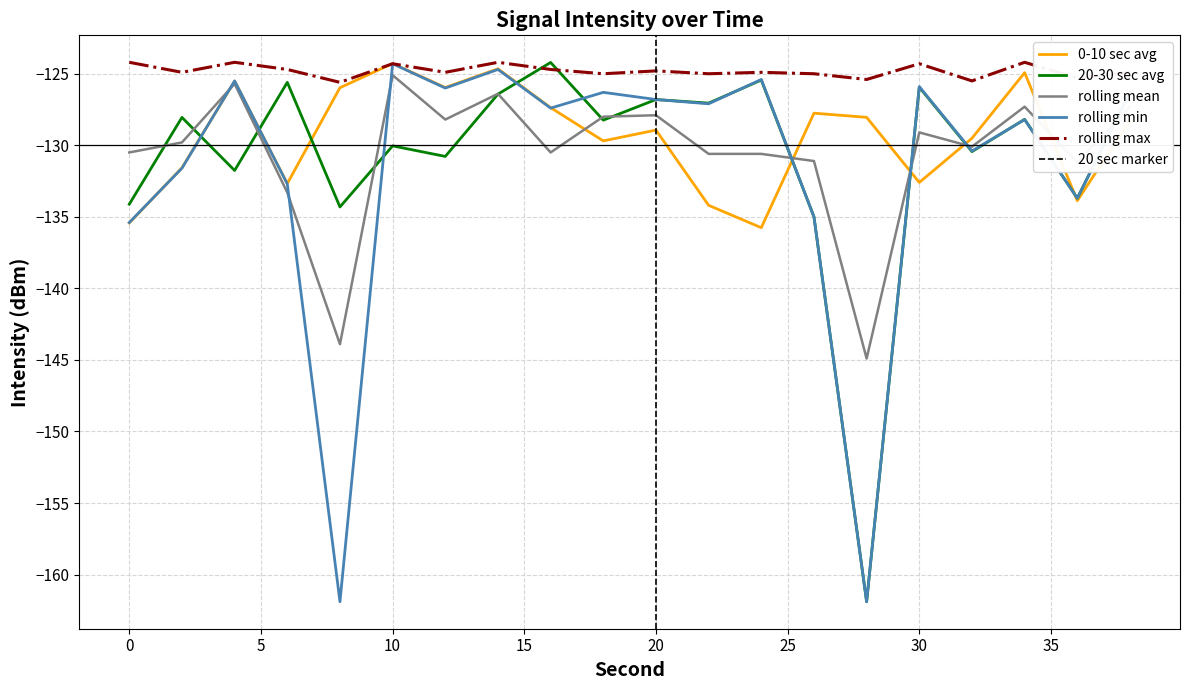

Is it true that 0-10 sec avg equals -56.1 at 0?

False